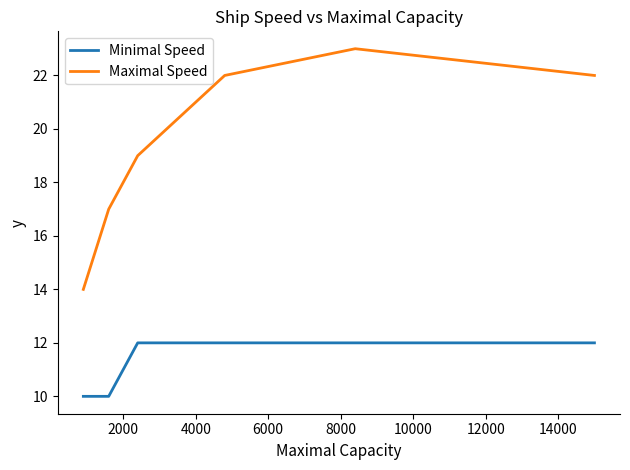

How many series are shown in this chart?

2